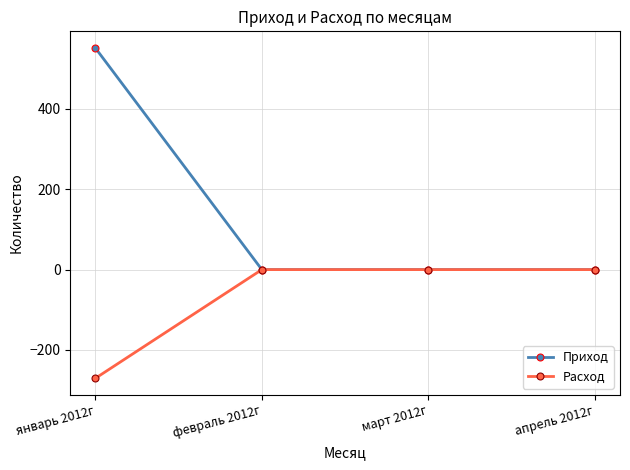

What is the total value across all series at январь 2012г?

281.1